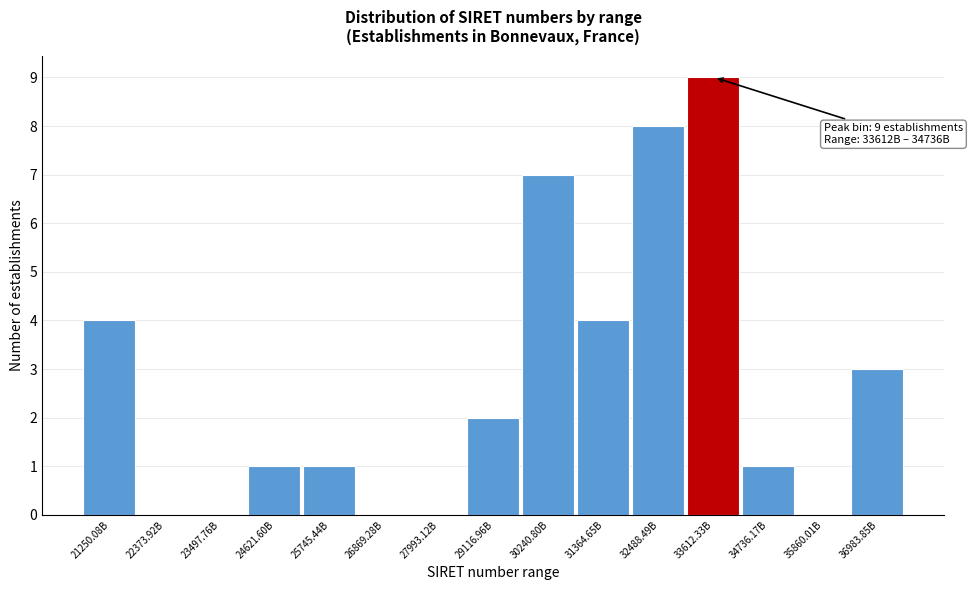

Reading left to right, what are all the values shown in this chart?

21250.08B=4	22373.92B=0	23497.76B=0	24621.60B=1	25745.44B=1	26869.28B=0	27993.12B=0	29116.96B=2	30240.80B=7	31364.65B=4	32488.49B=8	33612.33B=9	34736.17B=1	35860.01B=0	36983.85B=3